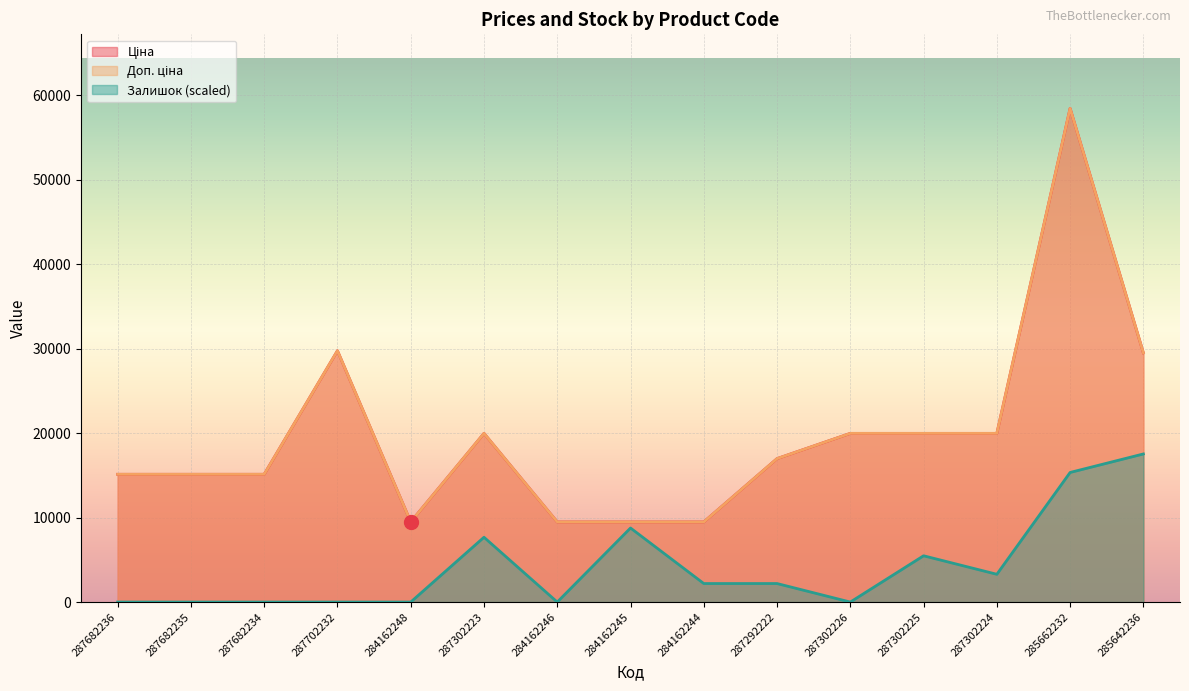

Which series reaches the maximum Y coordinate?

Ціна